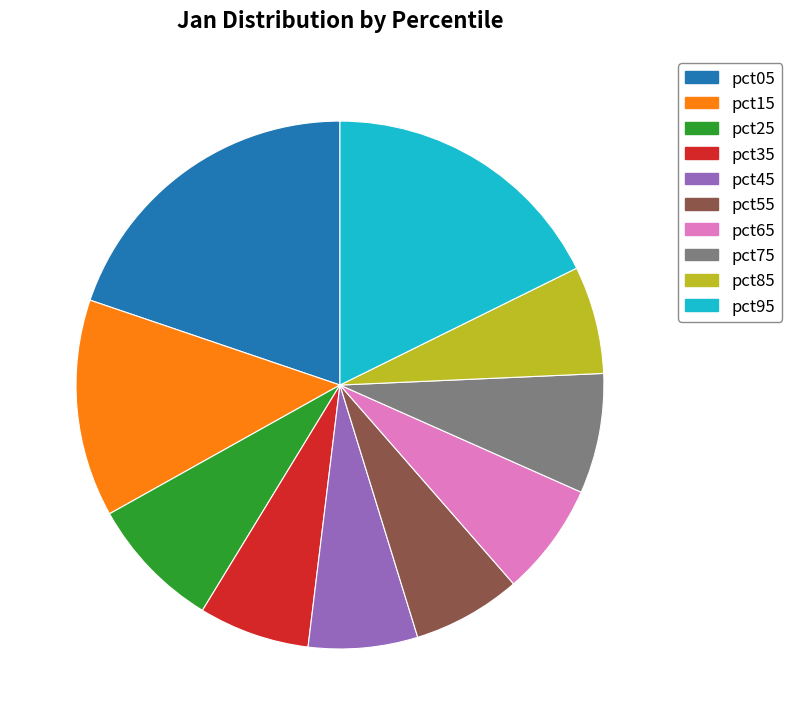

True or false: pct75 accounts for 1% of the total.

False